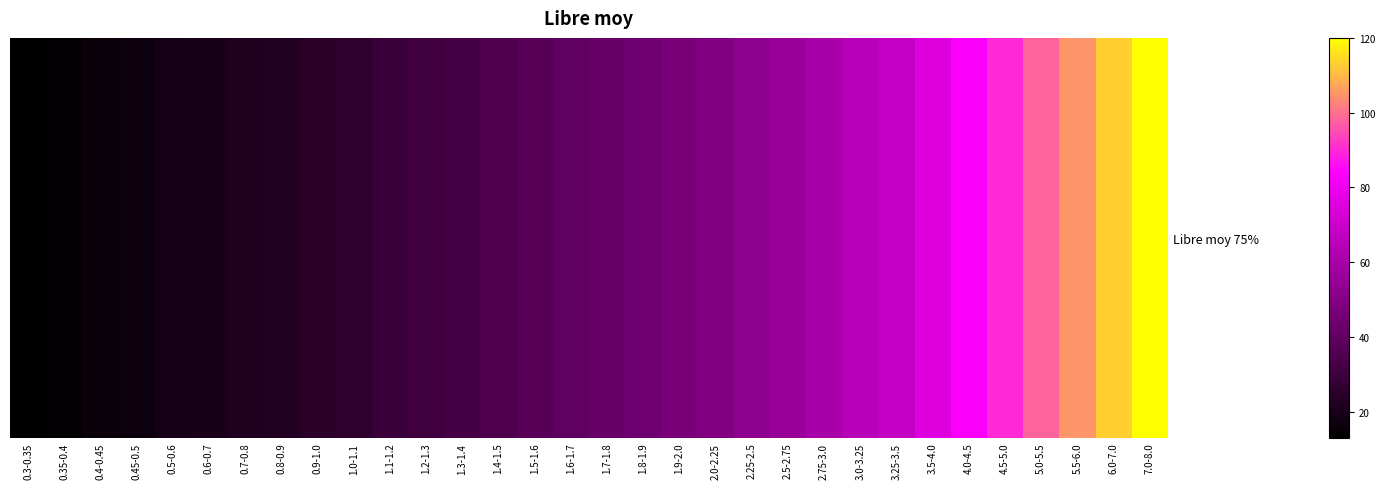

What is the difference between the values at 1.9-2.0 and 0.7-0.8?

25